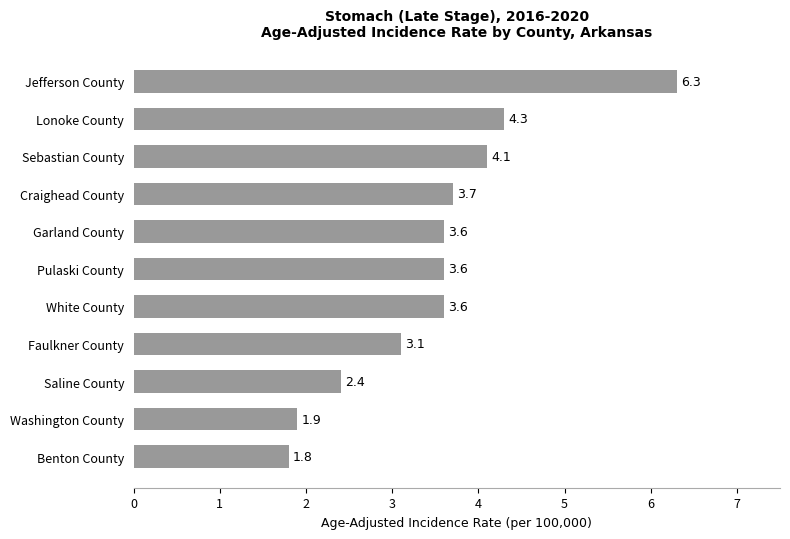

What is the change in value from Faulkner County to White County?

+0.5